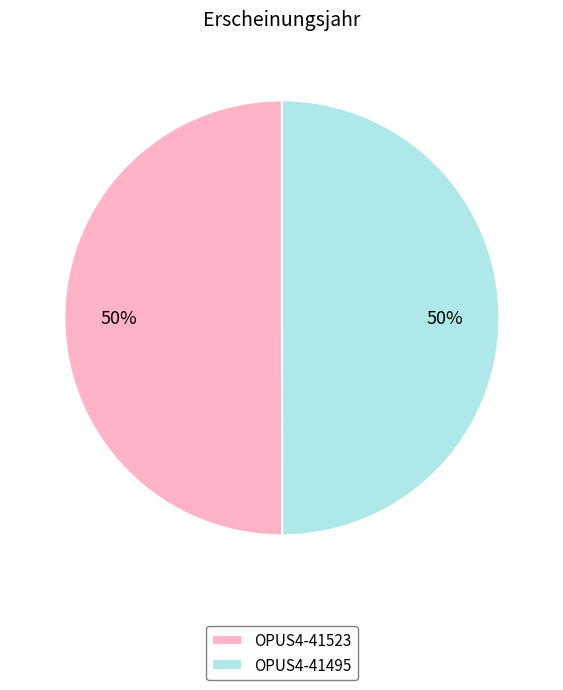

Approximately how many times larger is the value at OPUS4-41523 compared to OPUS4-41495?

1.0